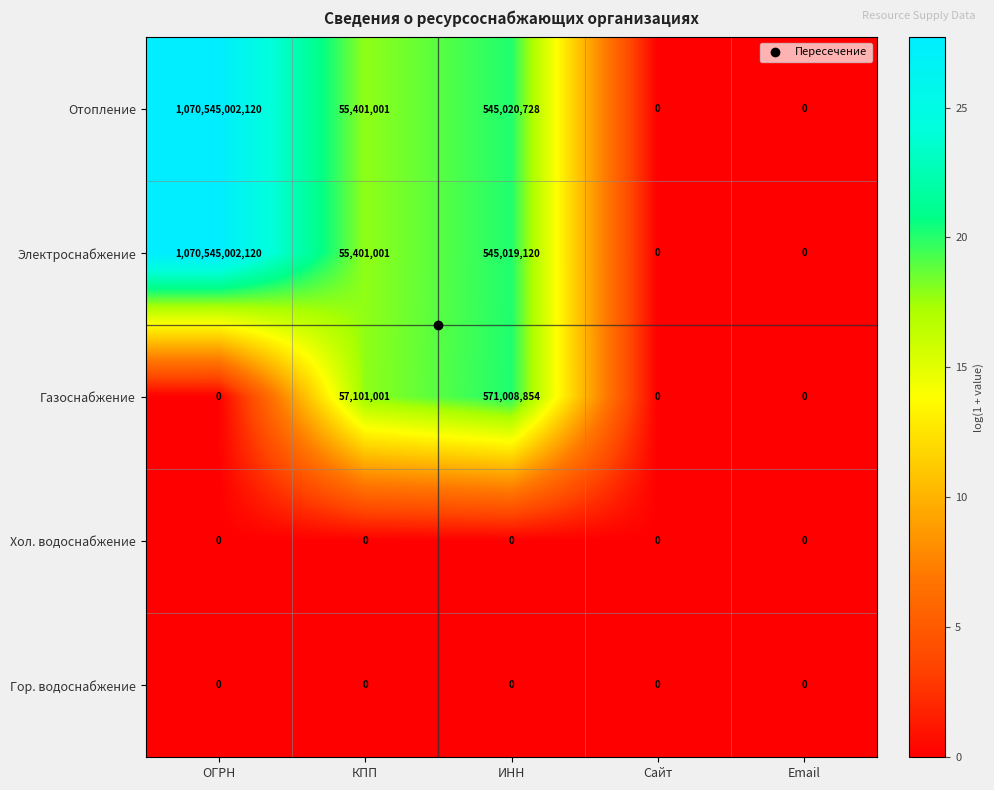

Which series has the largest total across all categories?

Отопление